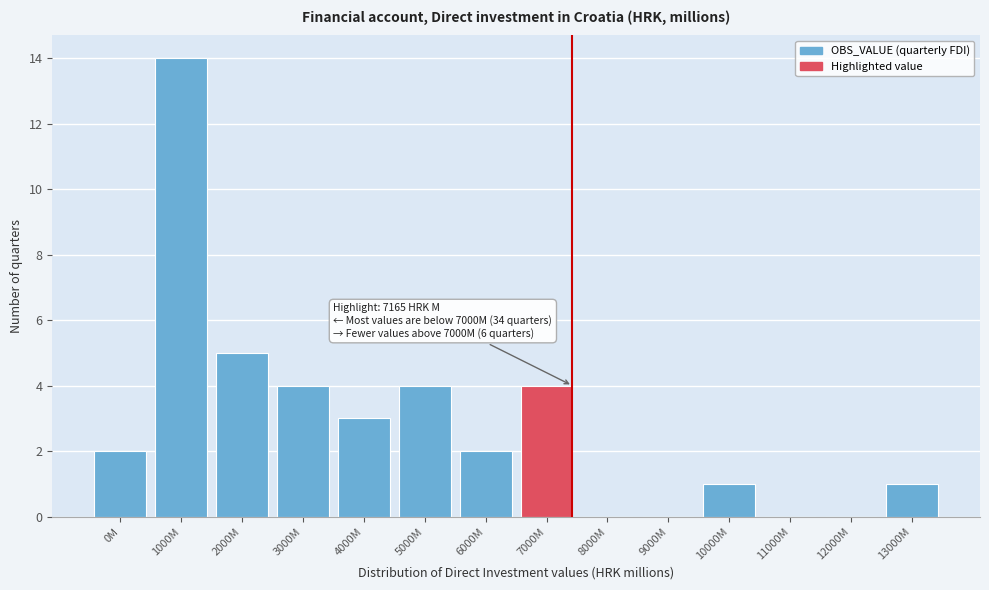

Reading left to right, what are all the values shown in this chart?

0M=2	1000M=14	2000M=5	3000M=4	4000M=3	5000M=4	6000M=2	7000M=4	8000M=0	9000M=0	10000M=1	11000M=0	12000M=0	13000M=1